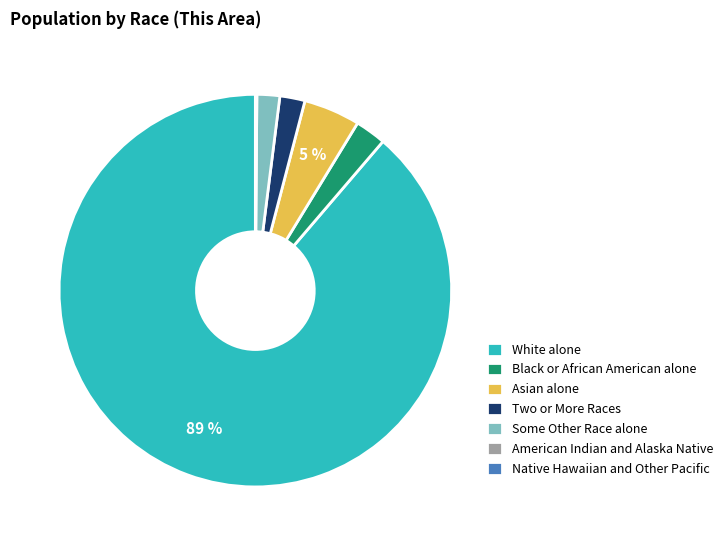

Combined, do Some Other Race alone and White alone account for over 50%?

Yes